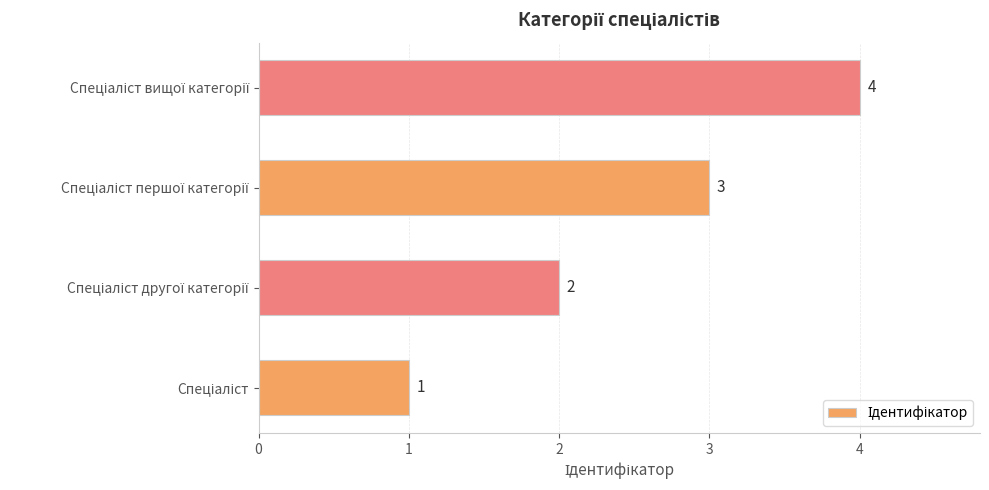

Count the values in the range 2 to 4.

3